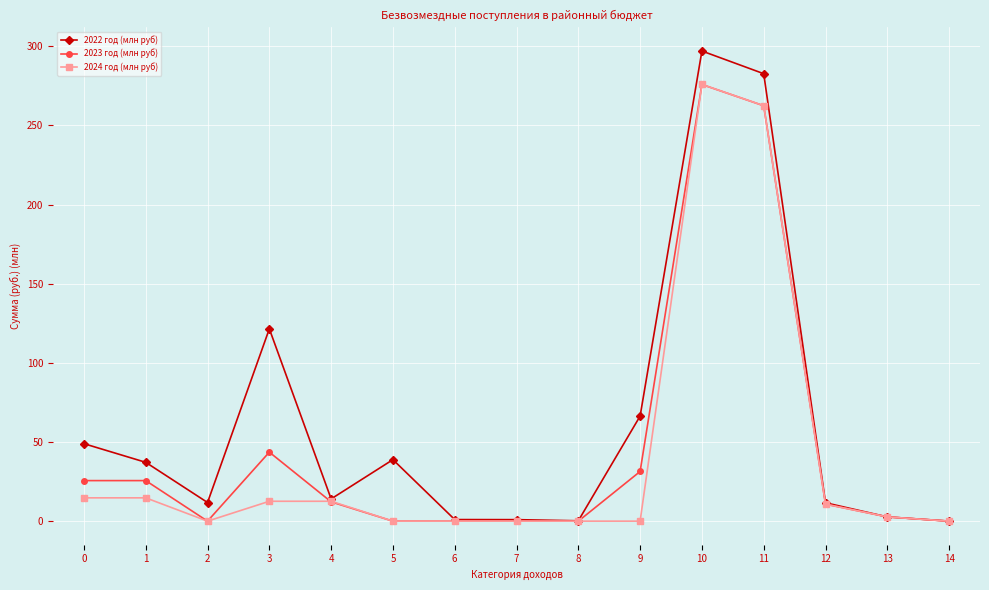

The 2022 год (млн руб) series shows 297.0 at 10. True or false?

True